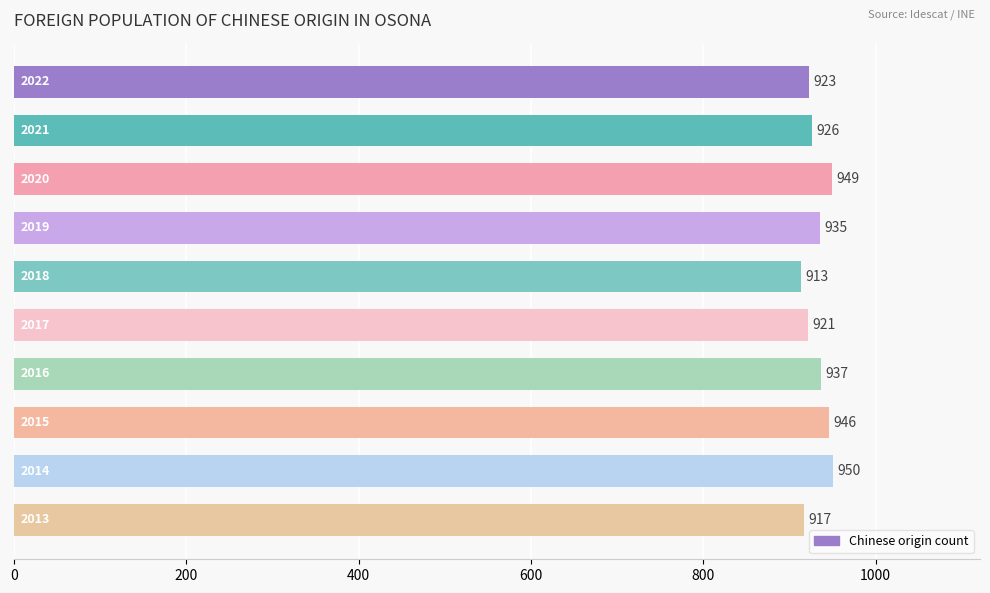

What is the value of the 1st bar from the top?

923